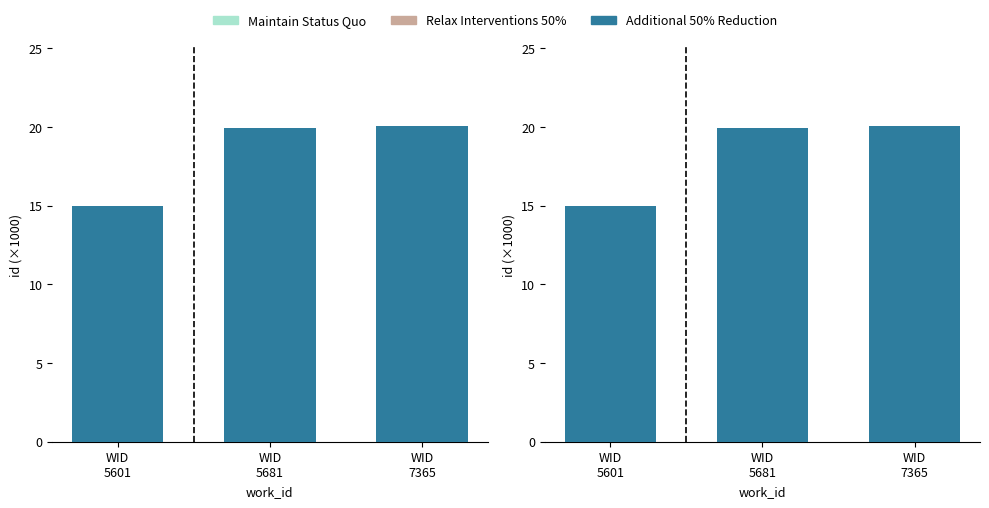

The Maintain Status Quo series shows 19.9 at WID
5681. True or false?

True